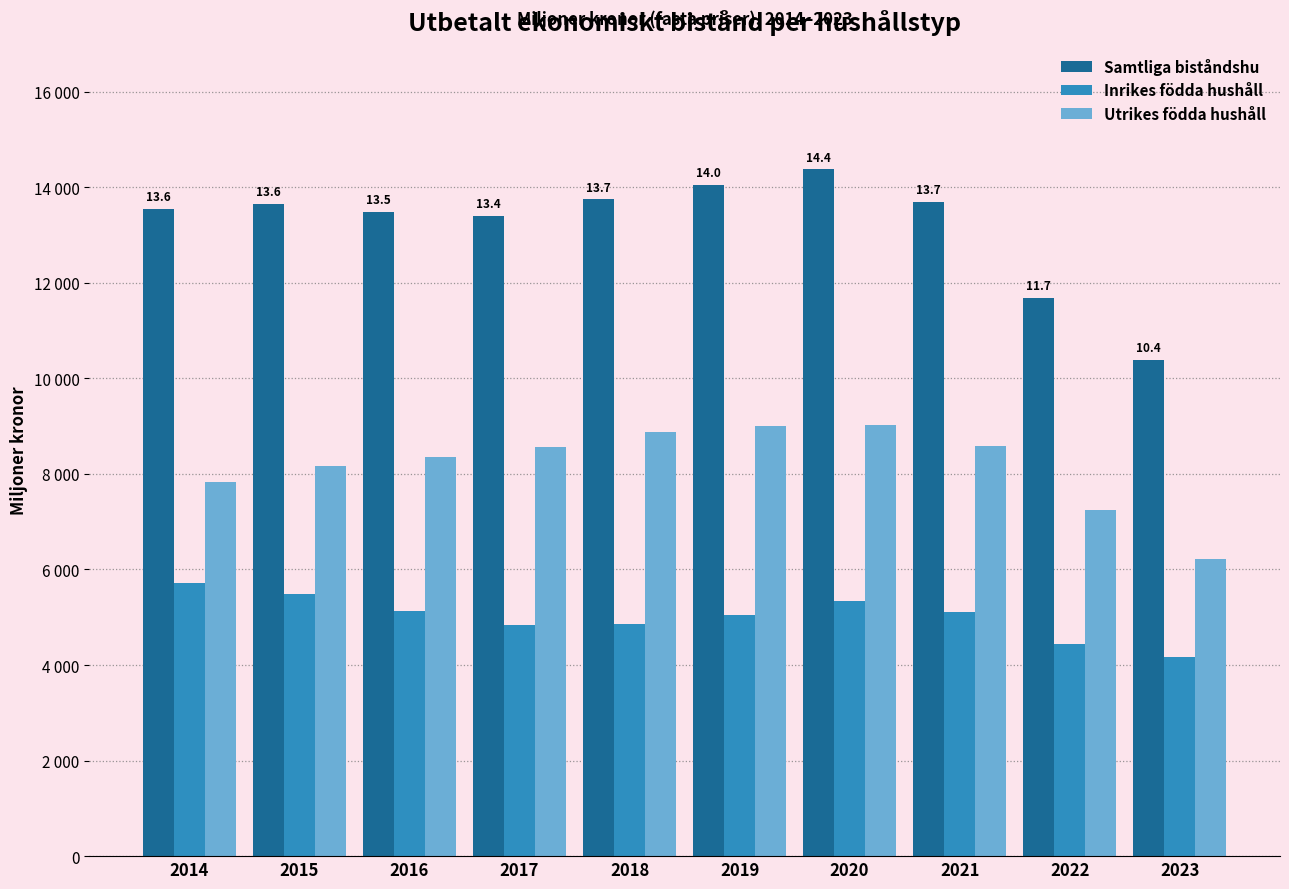

What are all the series names shown in the legend?

Samtliga biståndshu, Inrikes födda hushåll, Utrikes födda hushåll